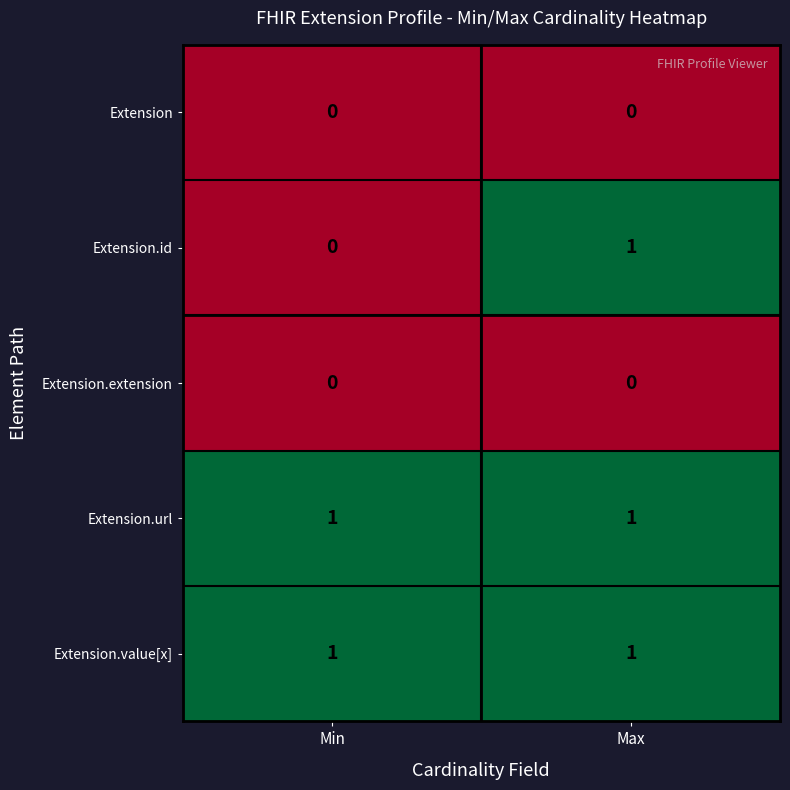

What is the total value across all series at Max?

3